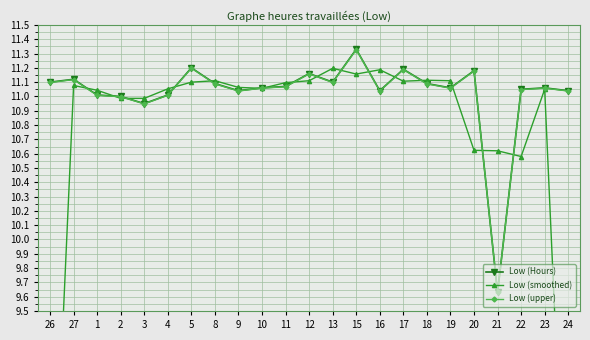

Where do Low (smoothed) and Low (Hours) first cross each other?

27 and 1